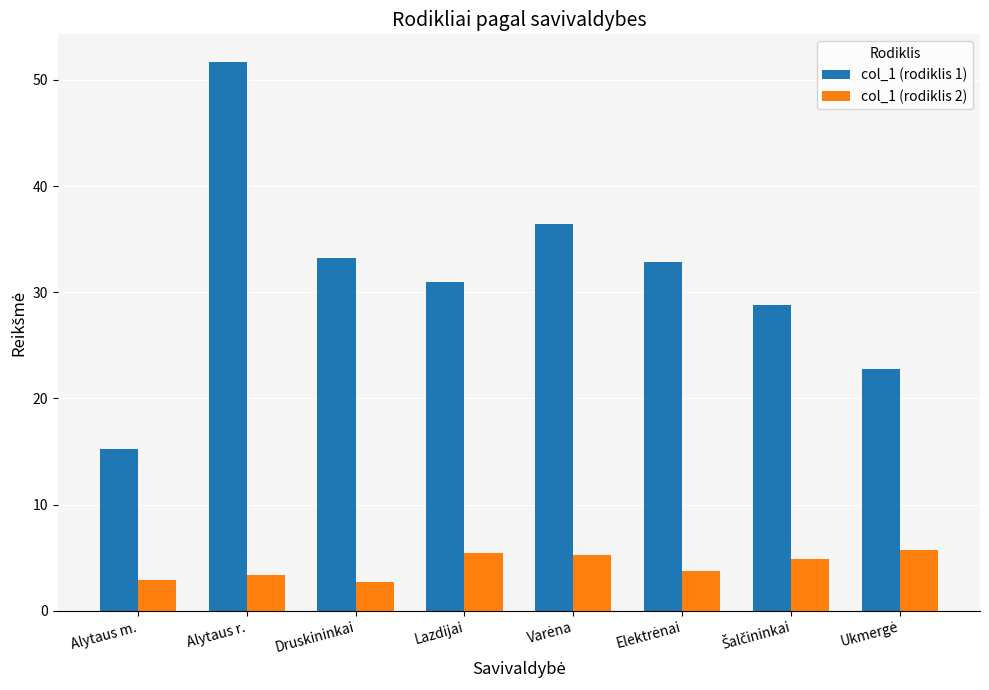

Which series has the largest total across all categories?

col_1 (rodiklis 1)